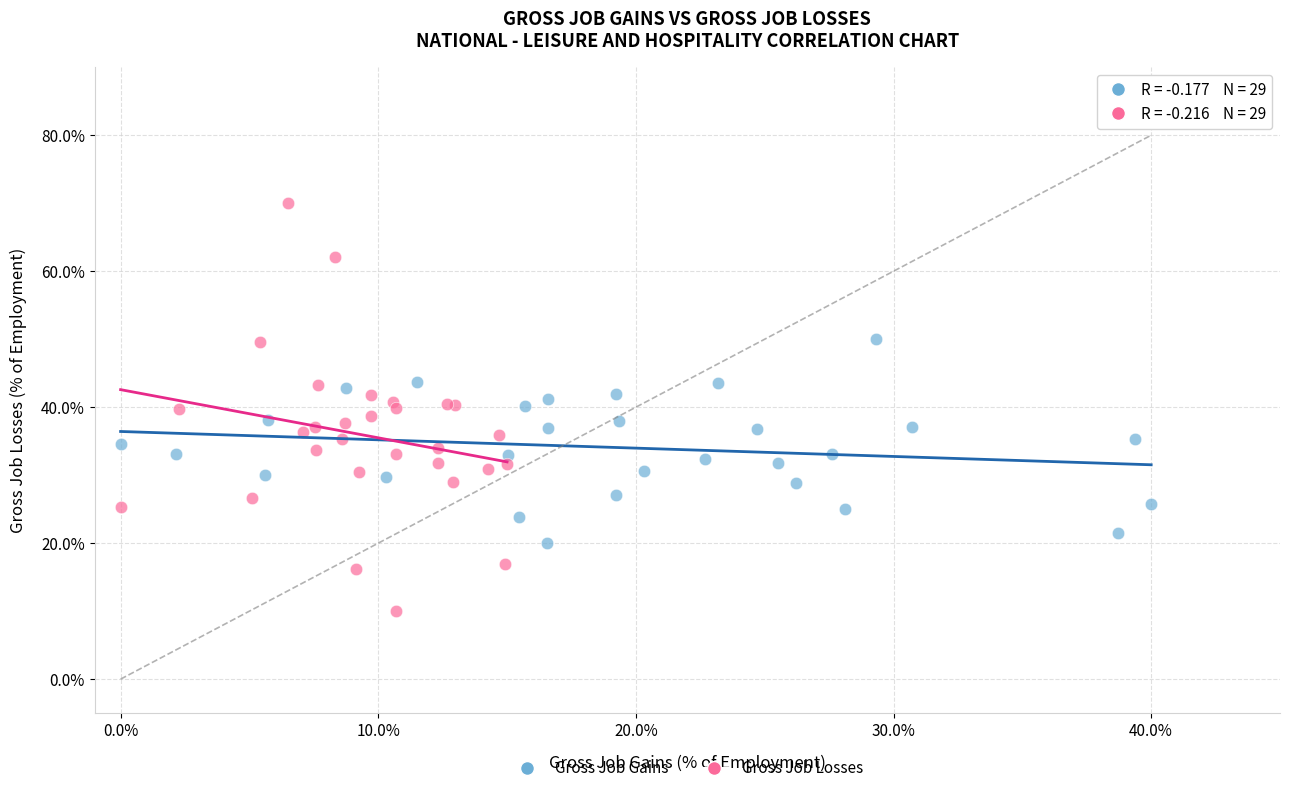

Which series reaches the maximum Y coordinate?

Gross Job Losses